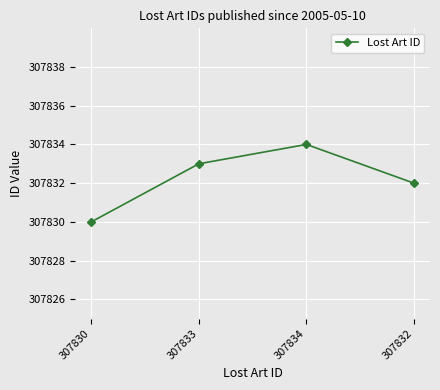

What is the smallest value displayed?

307830